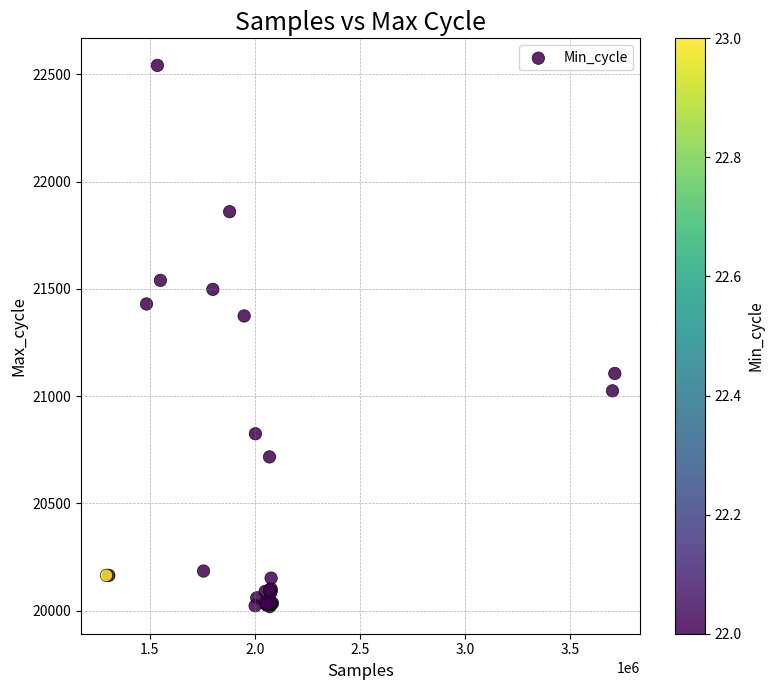

What Y value in the scatter plot is closest to 21280?

21374